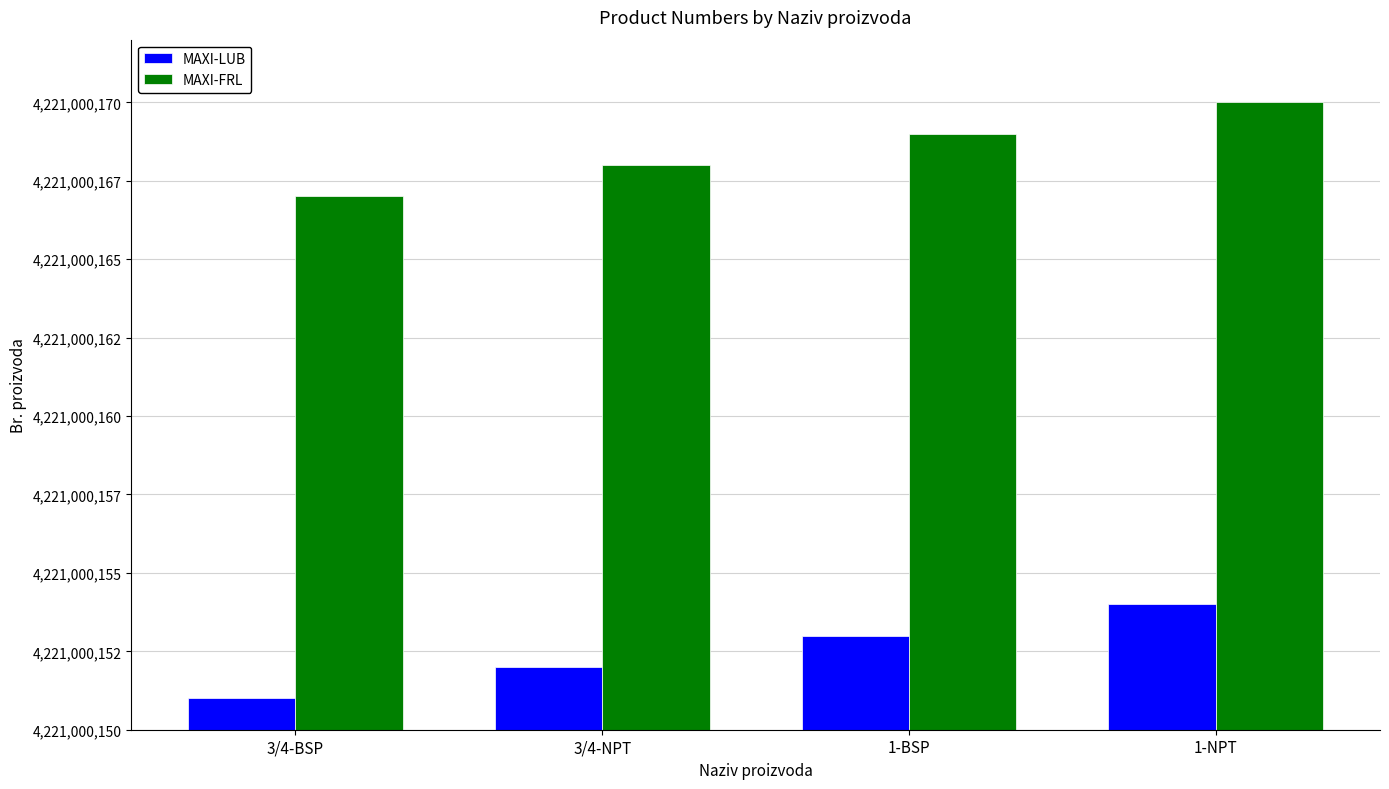

Which series has the largest range (max minus min)?

MAXI-LUB